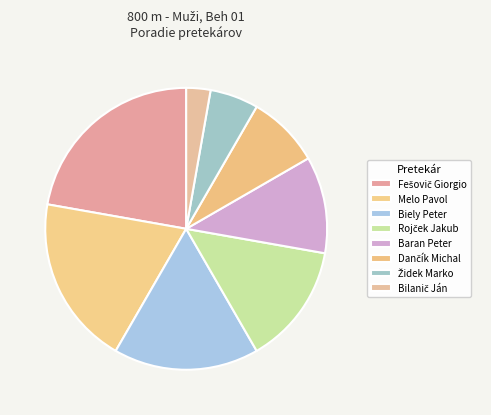

Is the sum of Rojček Jakub and Biely Peter greater than half?

No